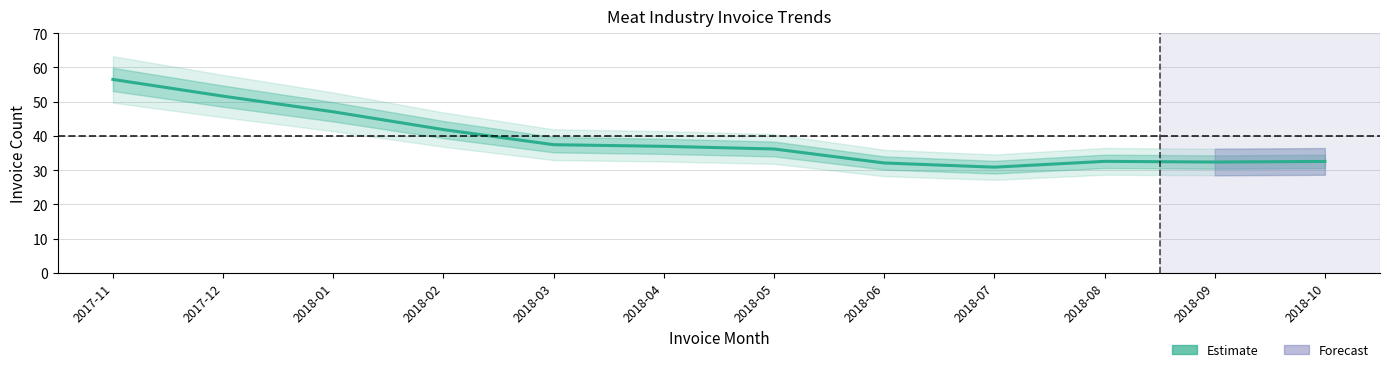

Does the chart have visible grid lines?

Yes